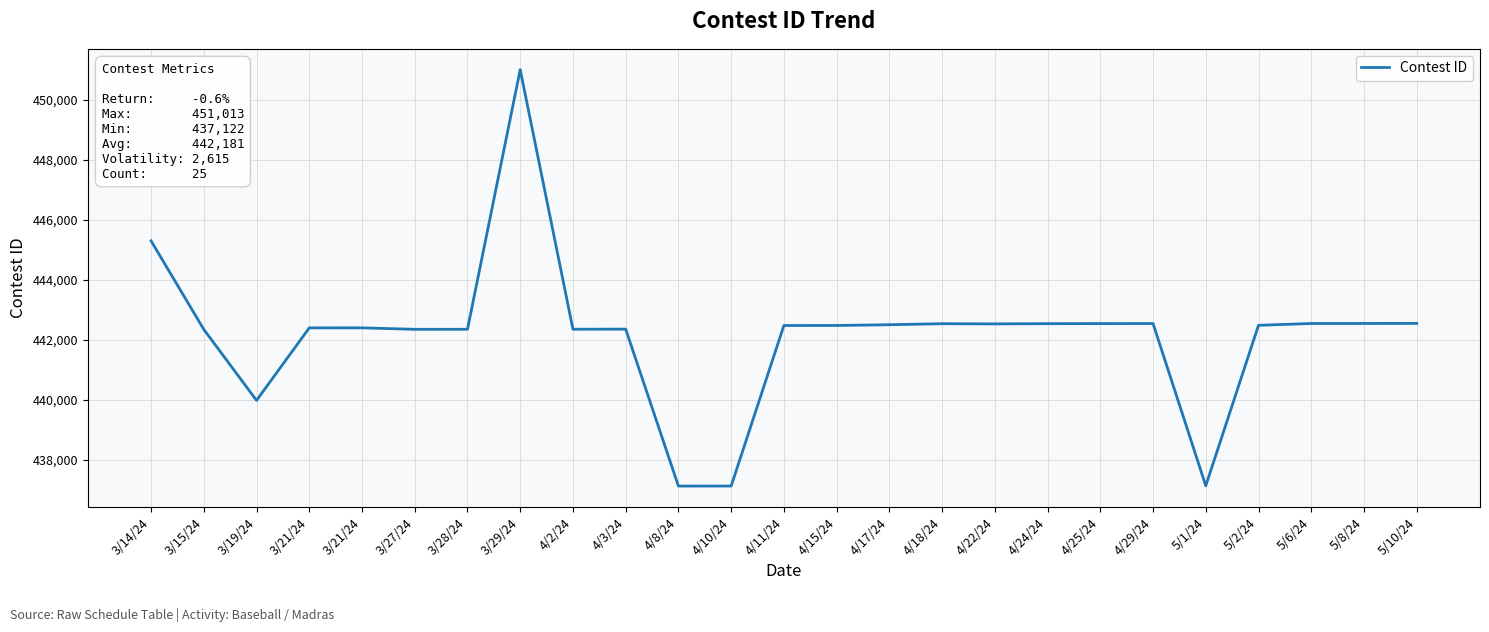

Reading left to right, what are all the values shown in this chart?

3/14/24=445302	3/15/24=442348	3/19/24=439979	3/21/24=442399	3/21/24=442400	3/27/24=442351	3/28/24=442352	3/29/24=451013	4/2/24=442354	4/3/24=442357	4/8/24=437122	4/10/24=437123	4/11/24=442478	4/15/24=442479	4/17/24=442504	4/18/24=442538	4/22/24=442532	4/24/24=442540	4/25/24=442542	4/29/24=442544	5/1/24=437132	5/2/24=442485	5/6/24=442545	5/8/24=442546	5/10/24=442548